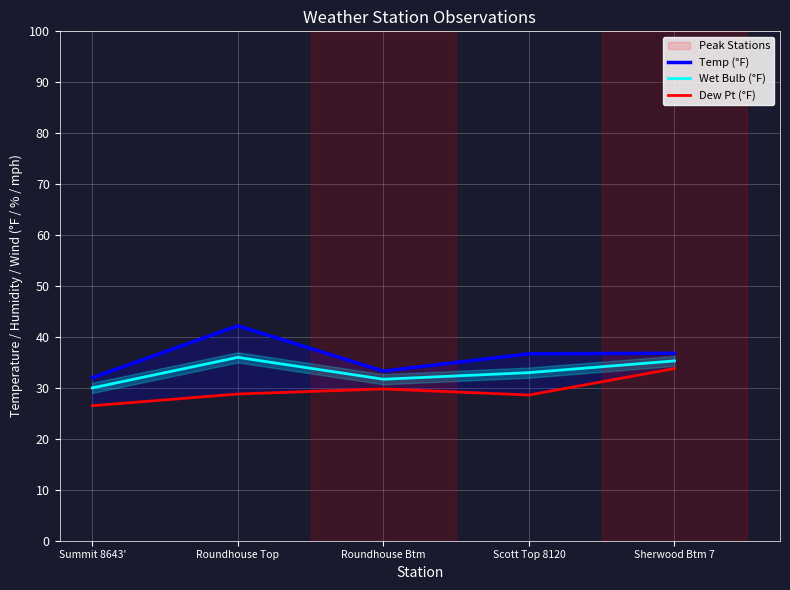

How many values in the Wet Bulb (°F) series are below 33?

2